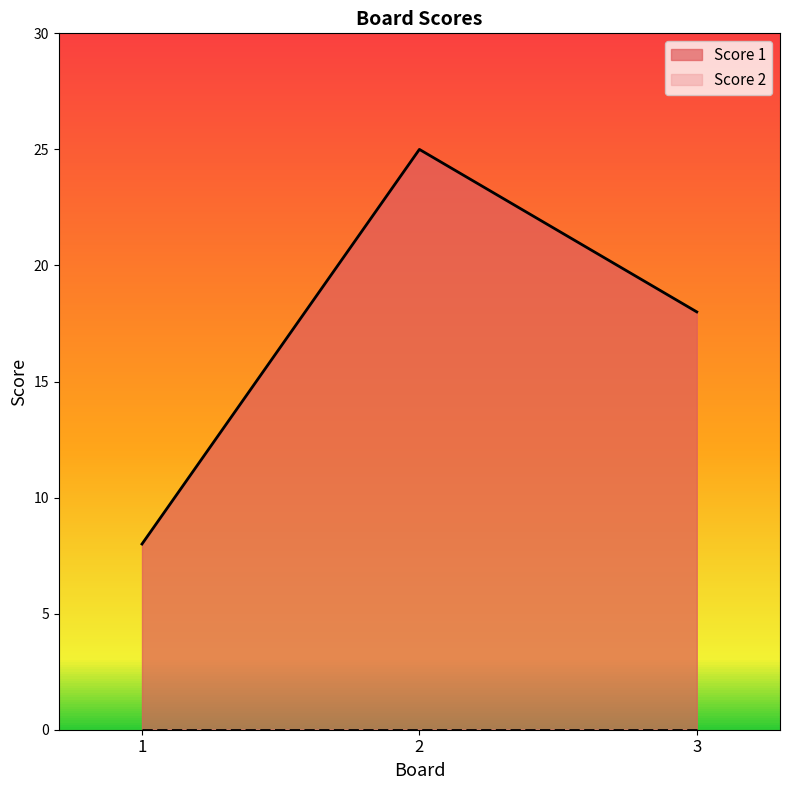

Count the values in the range 8 to 25.

3